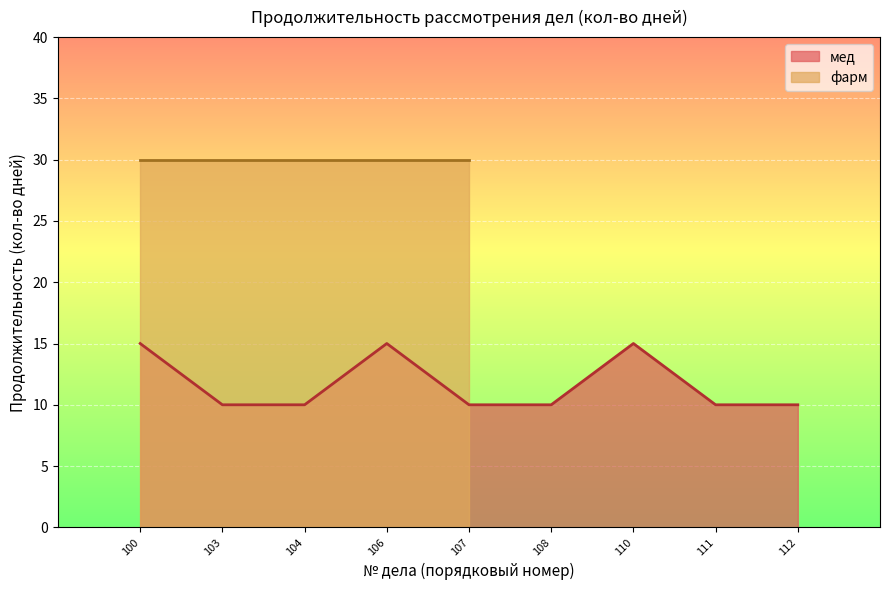

What is the difference between the maximum and second lowest values?

5